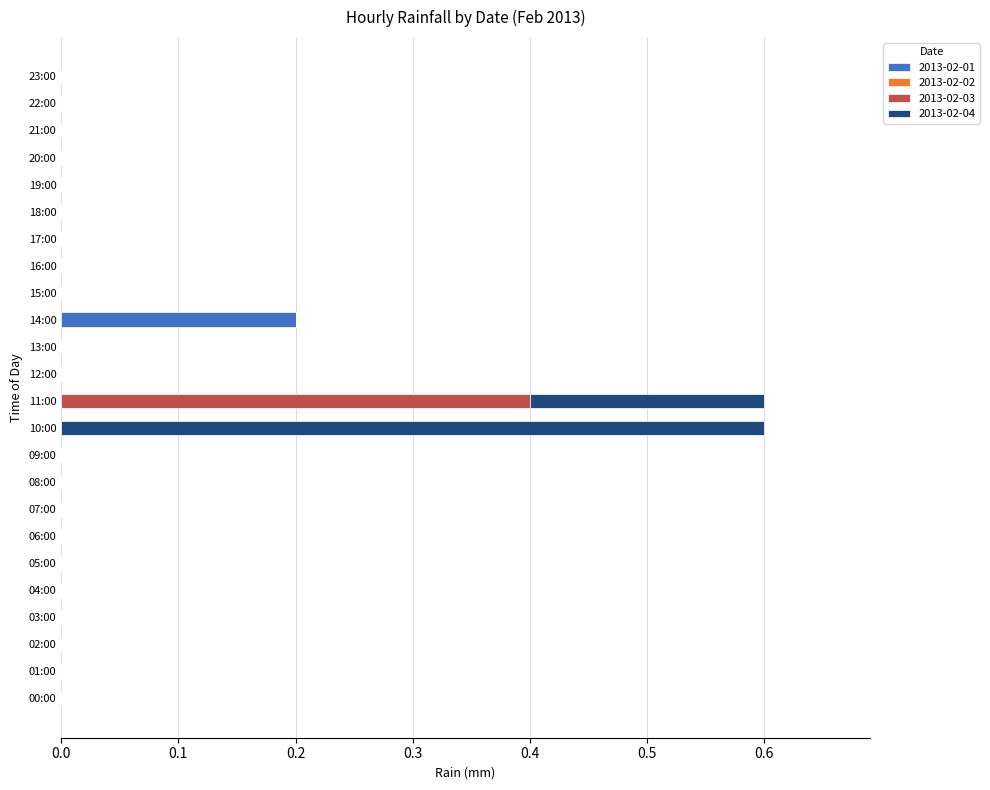

Which category has the highest value in the 2013-02-01 series?

14:00